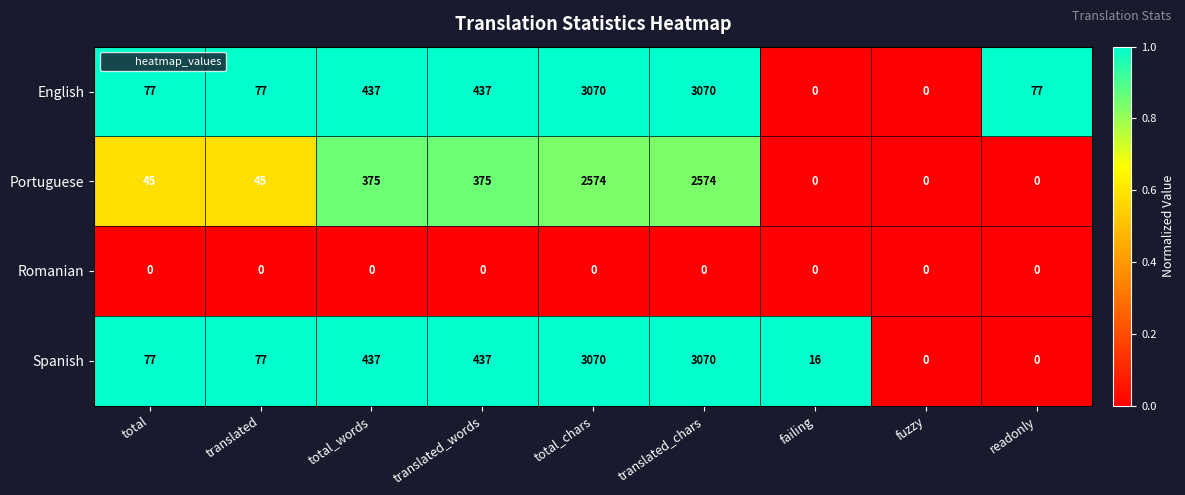

What is the highest value of the Spanish series?

3070